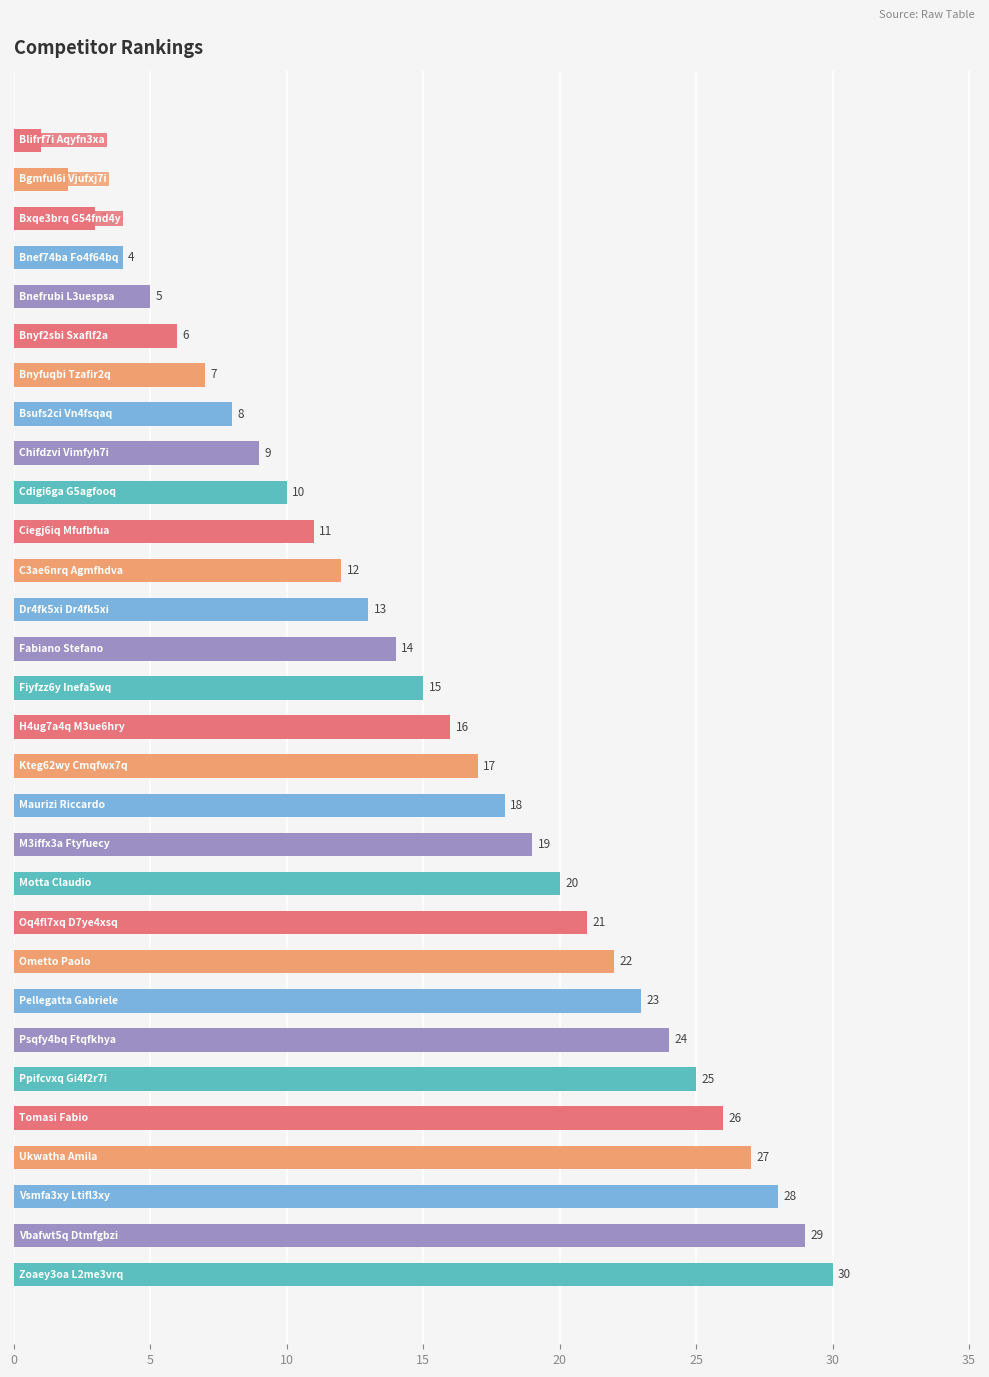

What is the value of the 24th bar from the top?

24